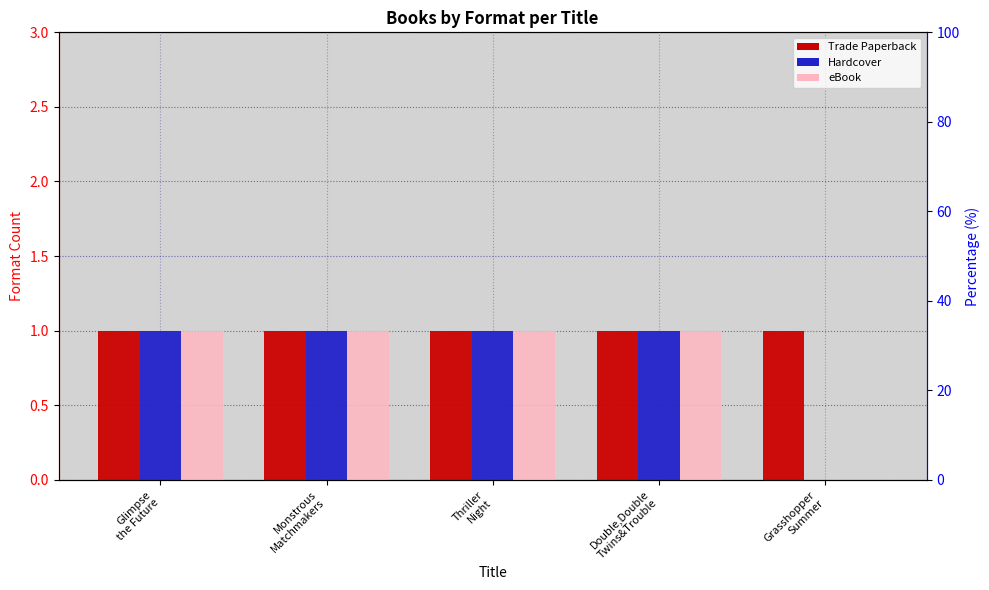

What is the difference between the Hardcover values at Grasshopper
Summer and Thriller
Night?

1